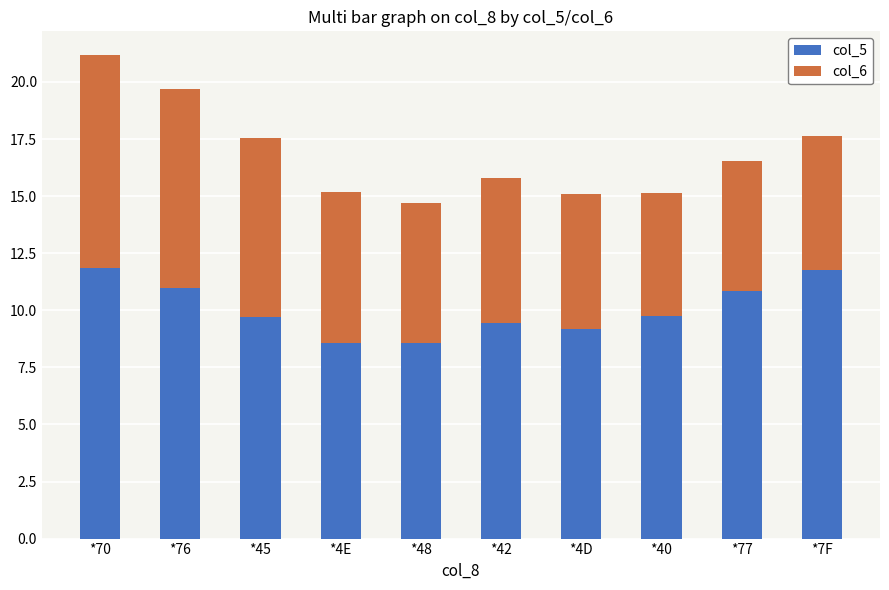

Are the bars horizontal?

No